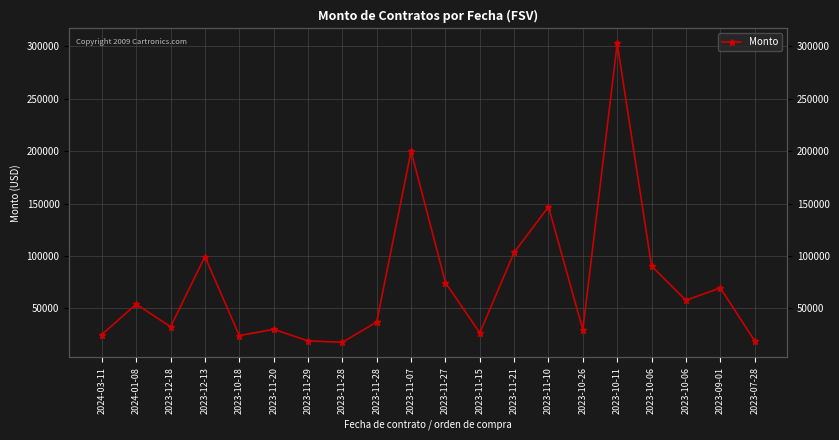

What is the approximate value at 2024-03-11?

25000.0